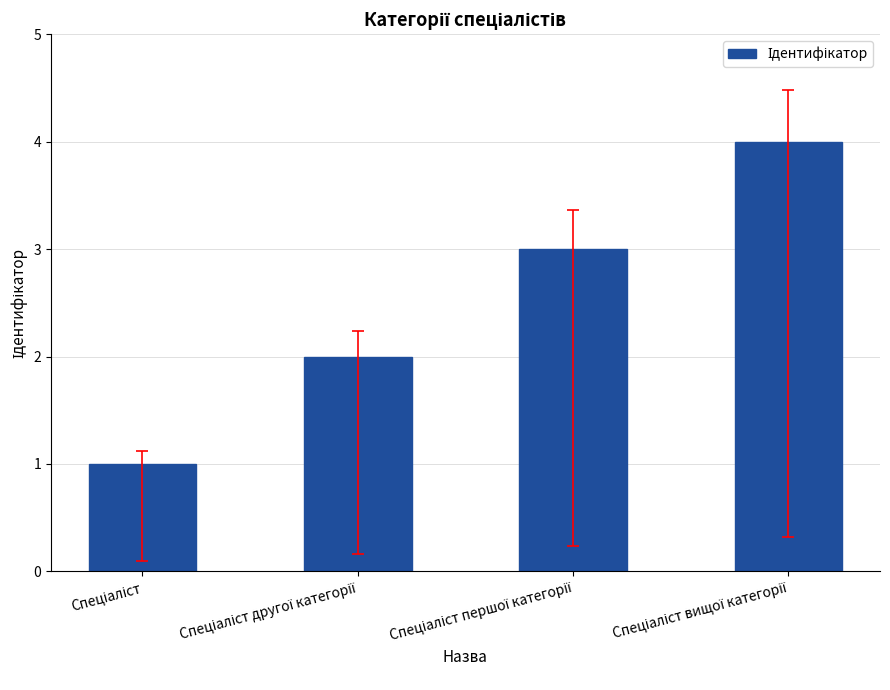

What is the greatest value displayed?

4